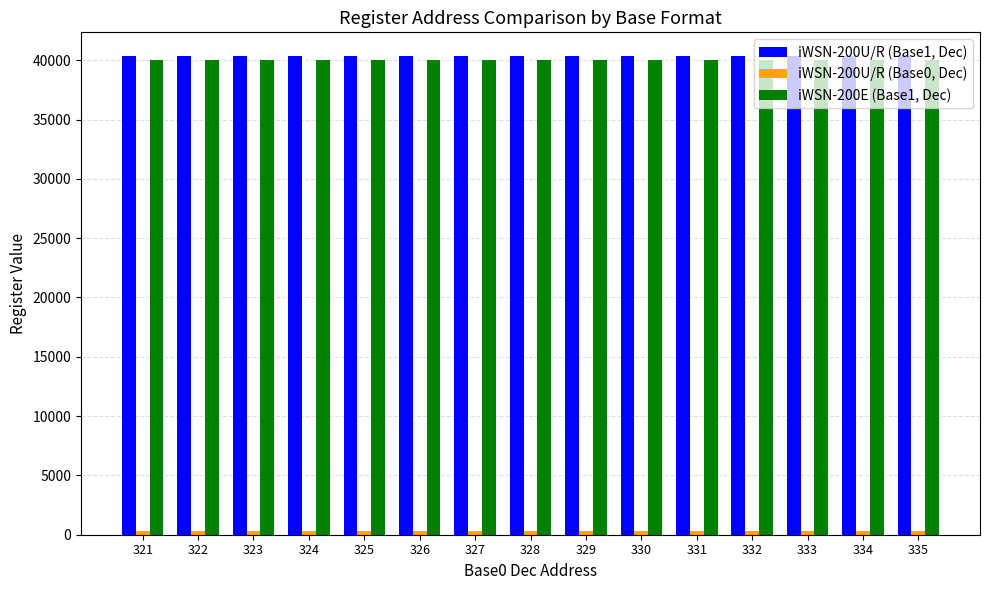

At how many categories does at least one series exceed 26154?

15